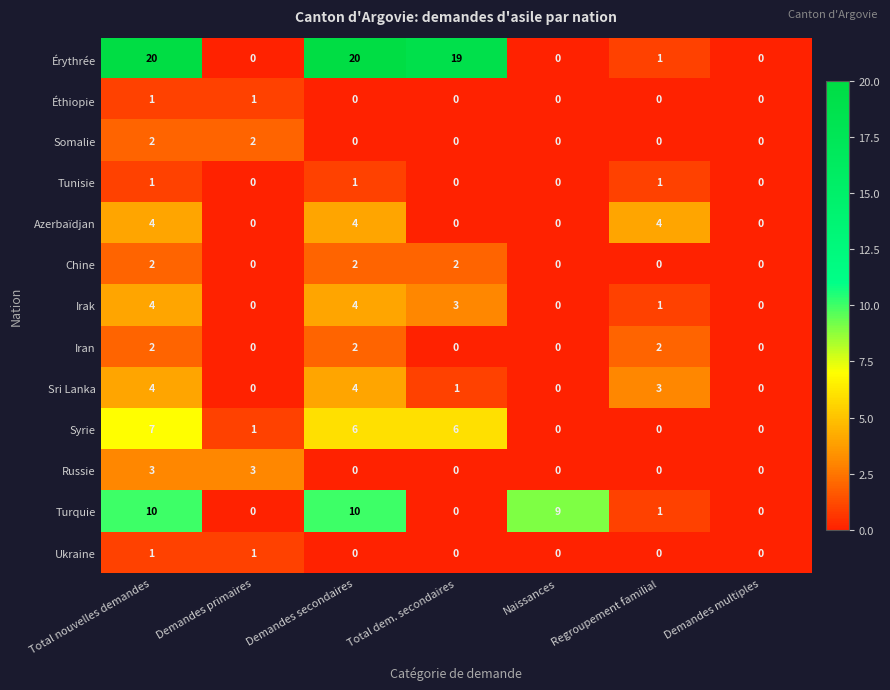

Which series has the largest total across all categories?

Érythrée